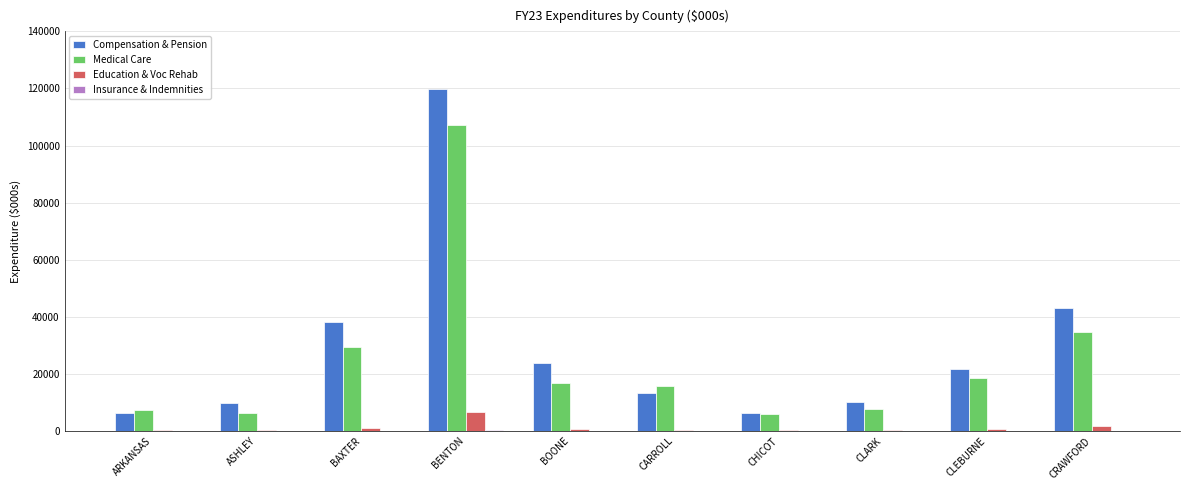

At which category does the chart reach its peak across all series?

BENTON